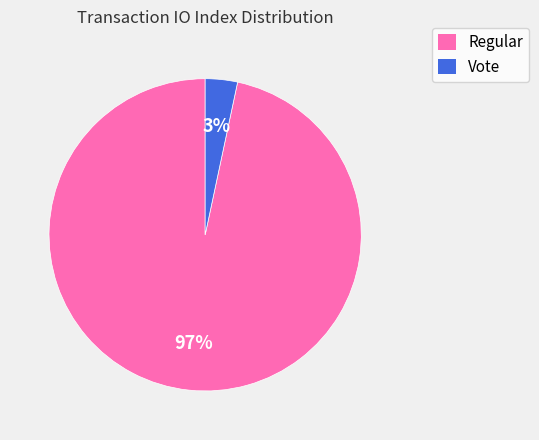

Do Vote and Regular together represent more than half of the pie?

Yes